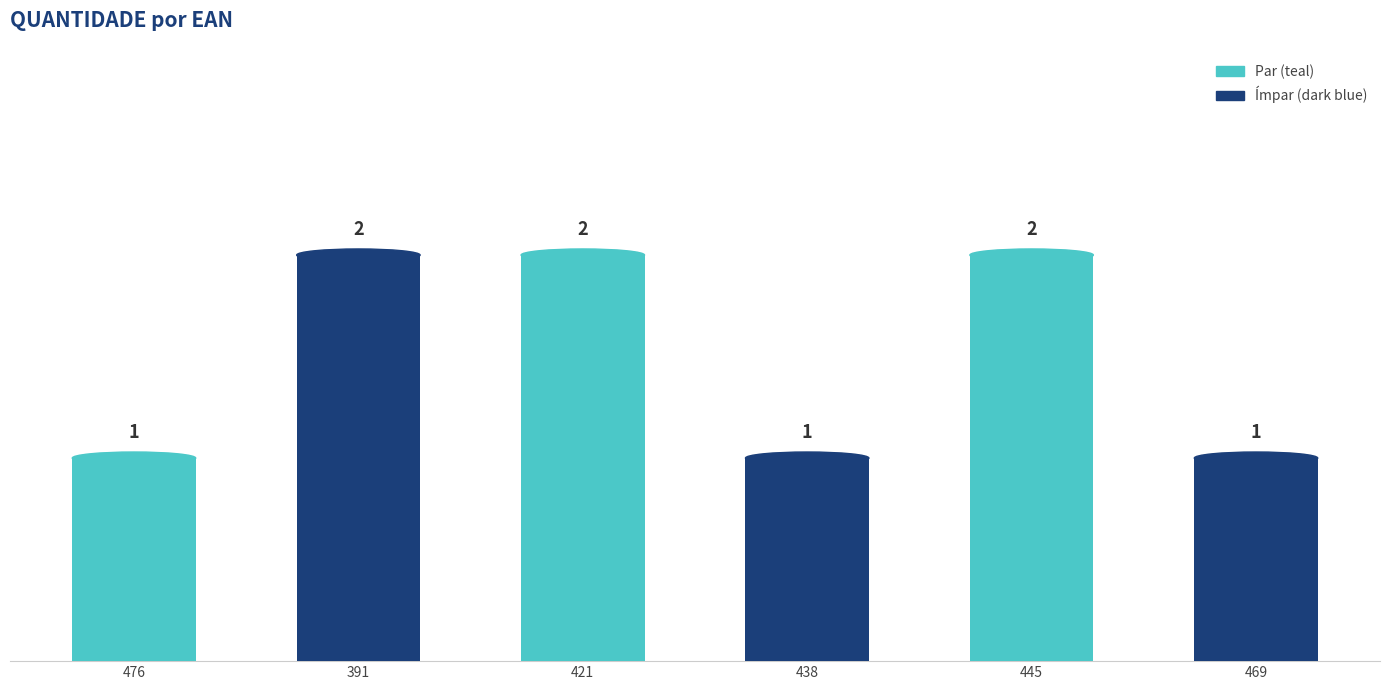

What is the smallest value displayed?

1